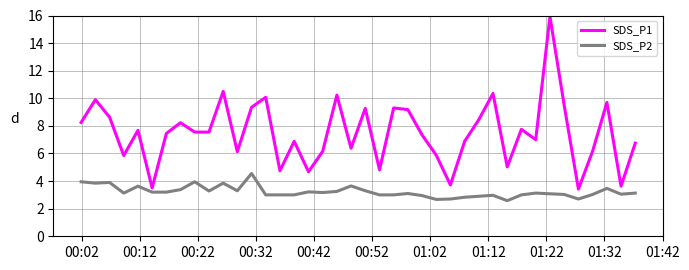

True or false: SDS_P2 has more than 2 interior local peaks.

True